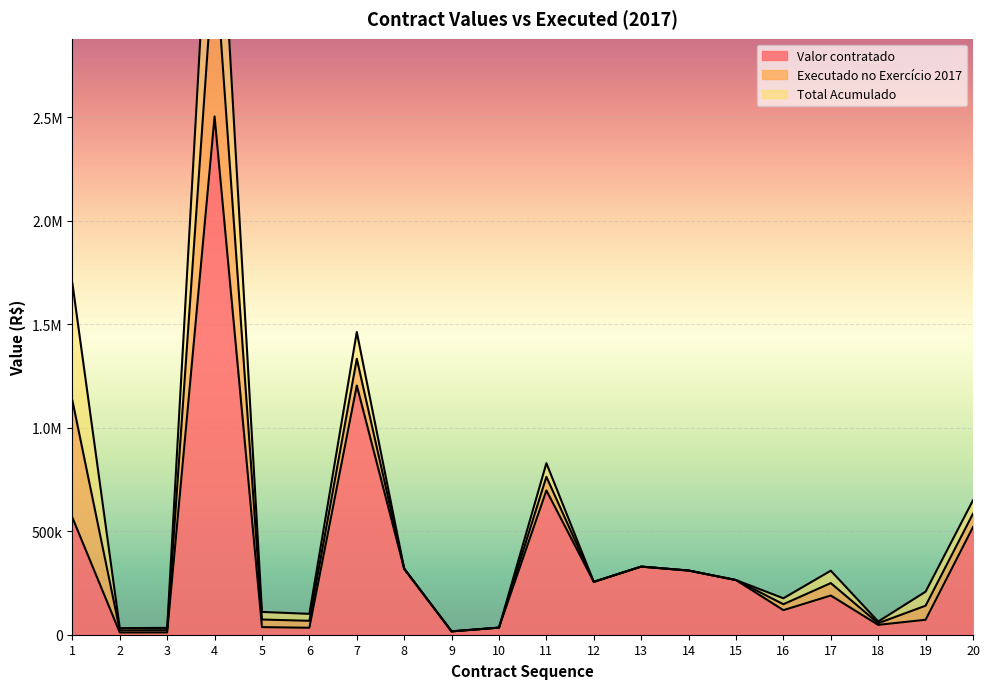

What is the sum of all Valor contratado values?

7537365.2